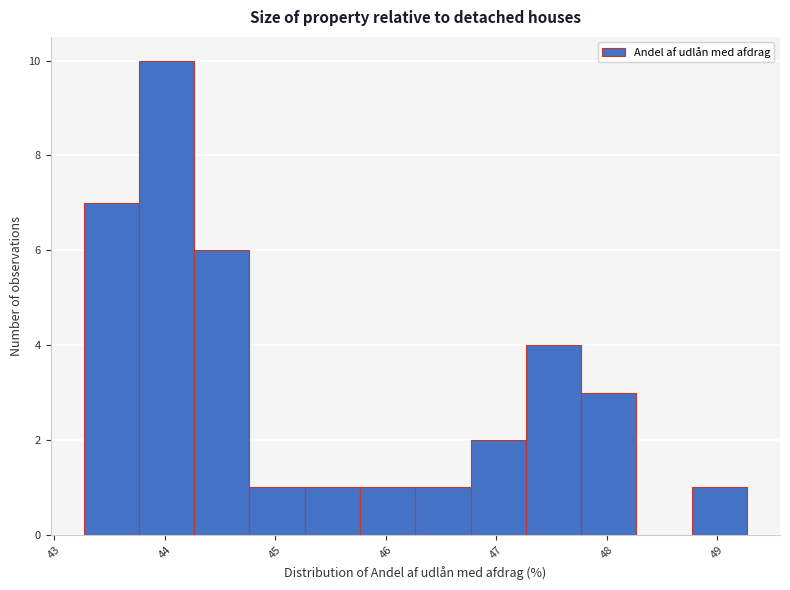

Reading left to right, list every bar in this chart as the range it spans on the x-axis followed by its height. Neither the bar edges nor the heights are printed on the chart, so give them approximately, as read against the axes.

43.3 to 43.8: 7
43.8 to 44.3: 10
44.3 to 44.8: 6
44.8 to 45.3: 1
45.3 to 45.8: 1
45.8 to 46.3: 1
46.3 to 46.8: 1
46.8 to 47.3: 2
47.3 to 47.8: 4
47.8 to 48.3: 3
48.3 to 48.8: 0
48.8 to 49.3: 1